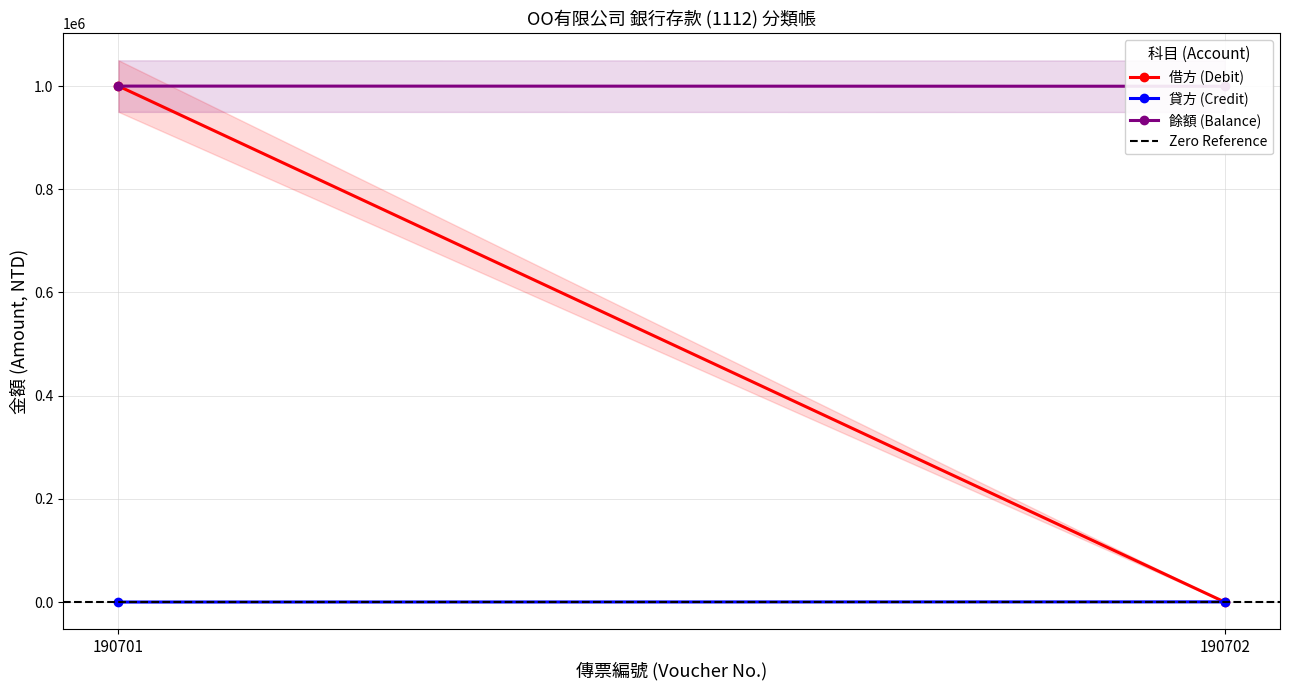

At which category is the sum across all series the highest?

190701